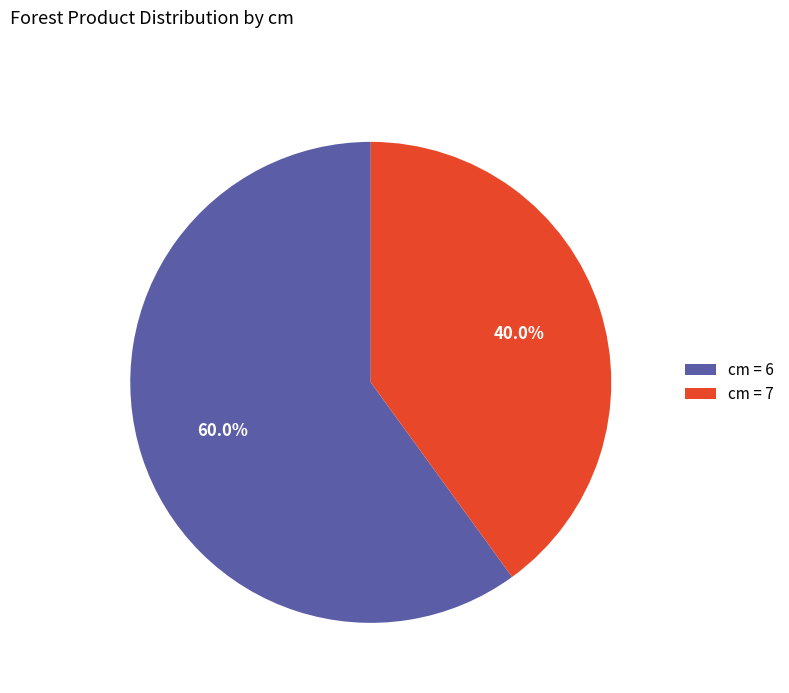

What is the ratio of the value at cm = 6 to the value at cm = 7?

1.5